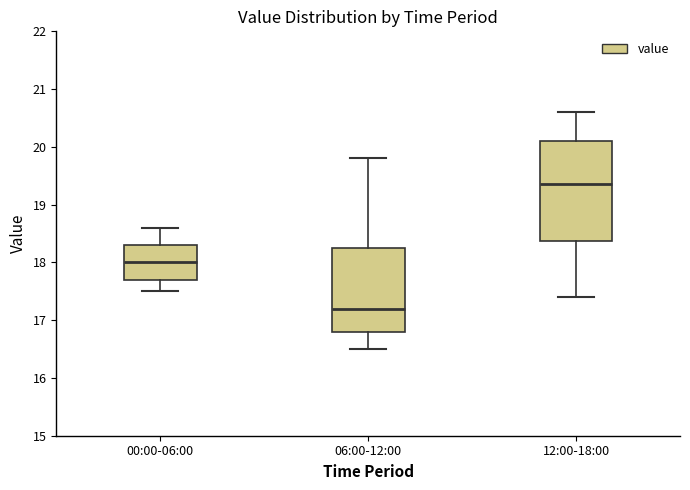

Where does the upper whisker of the box for 12:00-18:00 end on the y-axis? The values are not printed on the chart, so give them approximately, as read against the axis.

20.6